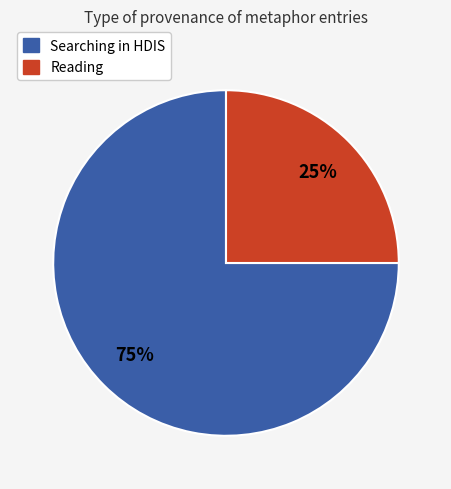

To the nearest percent, what is the difference between the largest and smallest slice percentages?

50%